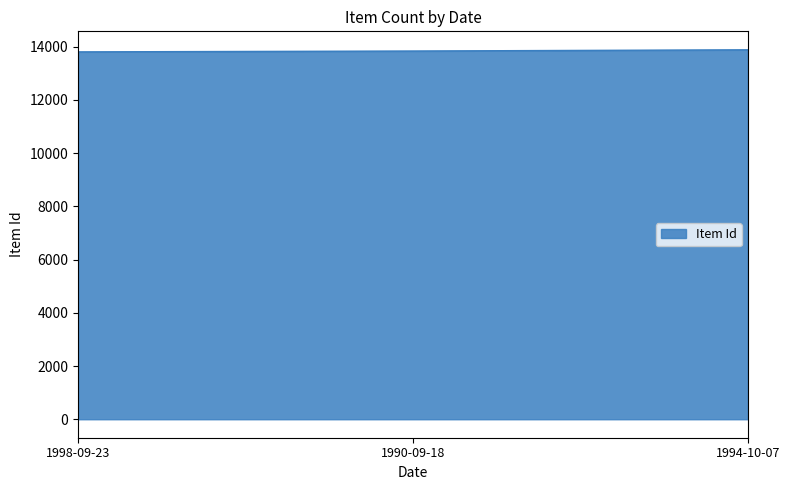

What is the greatest value displayed?

13876